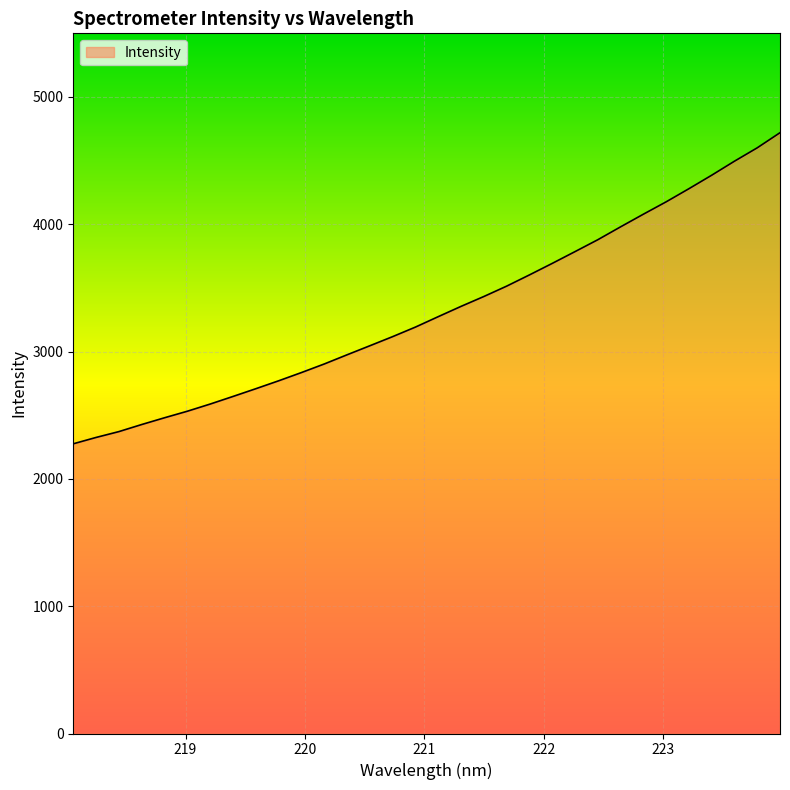

What is the difference between the maximum and minimum values?

2443.8